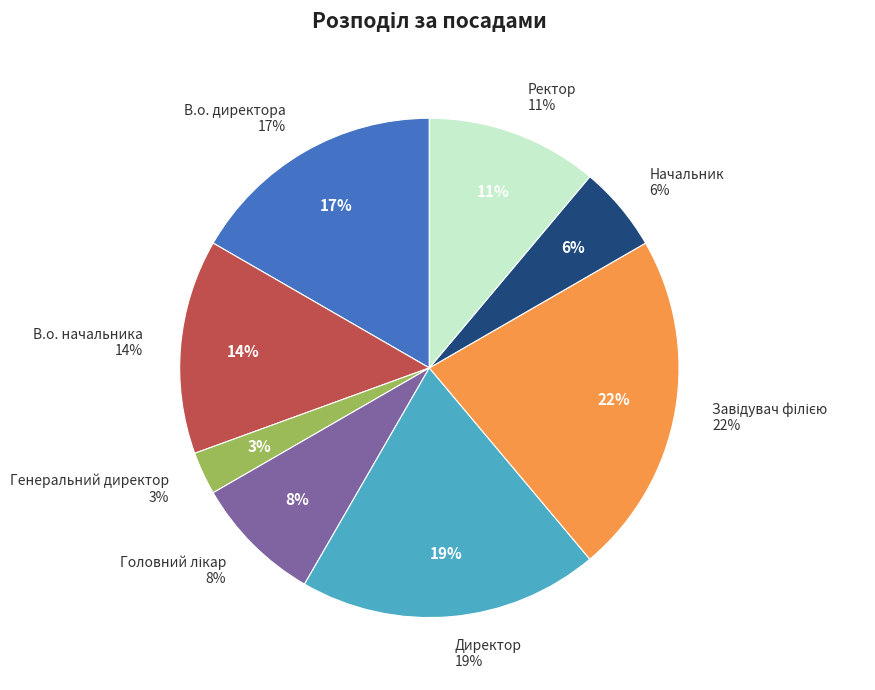

Is the sum of Головний лікар and Завідувач філією greater than half?

No